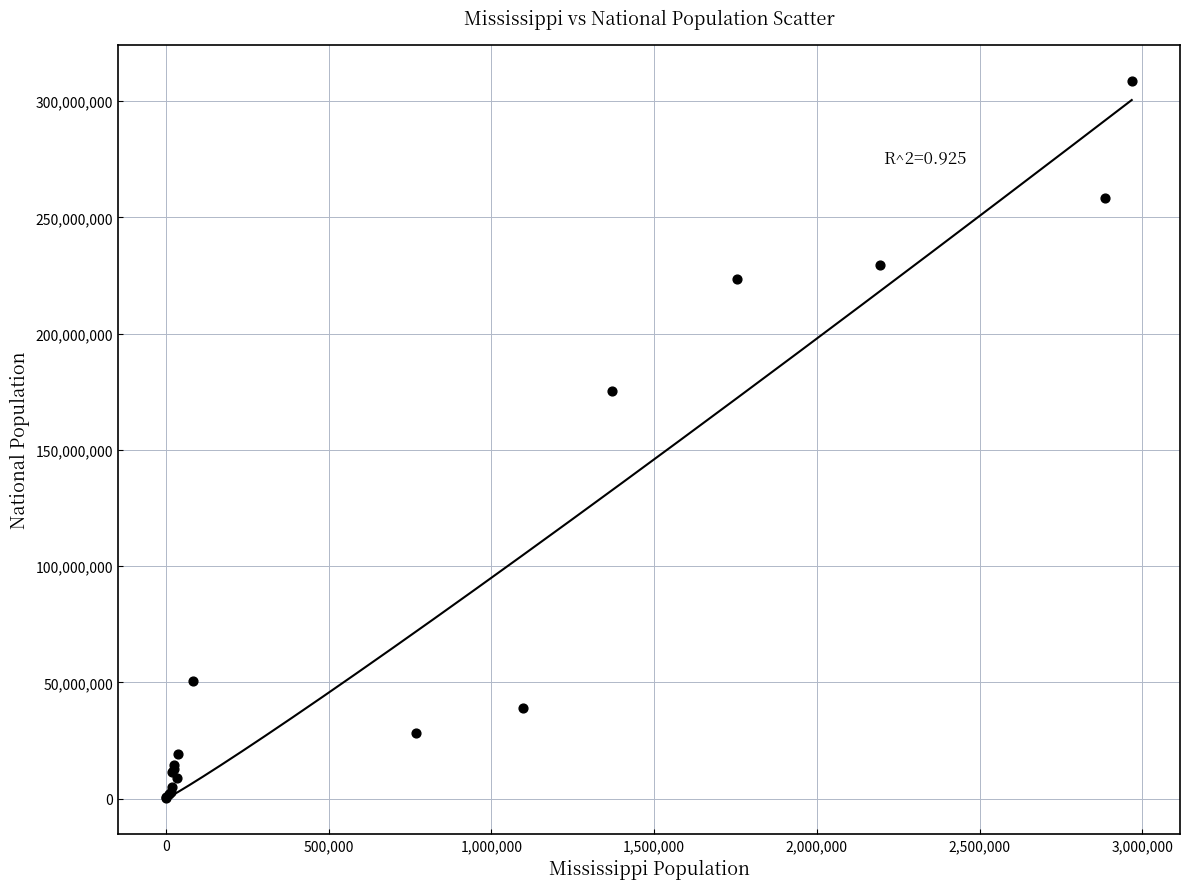

What Y value in the scatter plot is closest to 154563973?

175134916